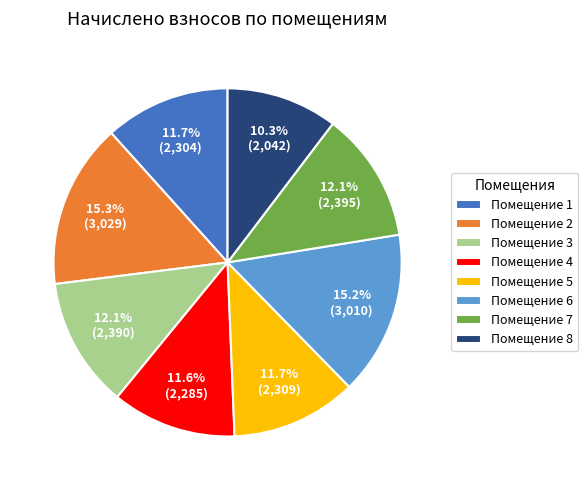

Which slice is the smallest?

Помещение 8